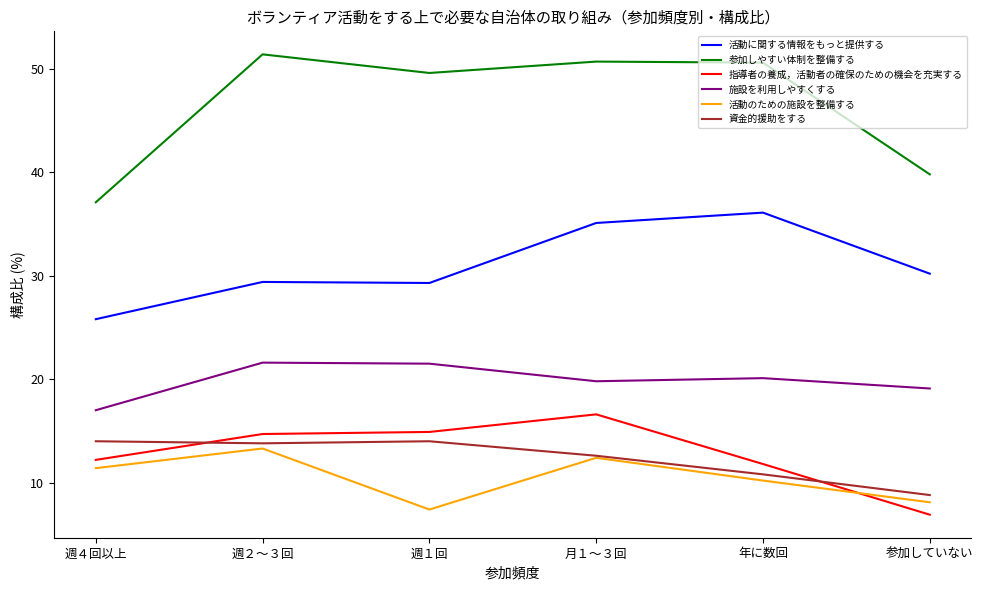

What is the difference between the maximum and second lowest values in the 施設を利用しやすくする series?

2.5